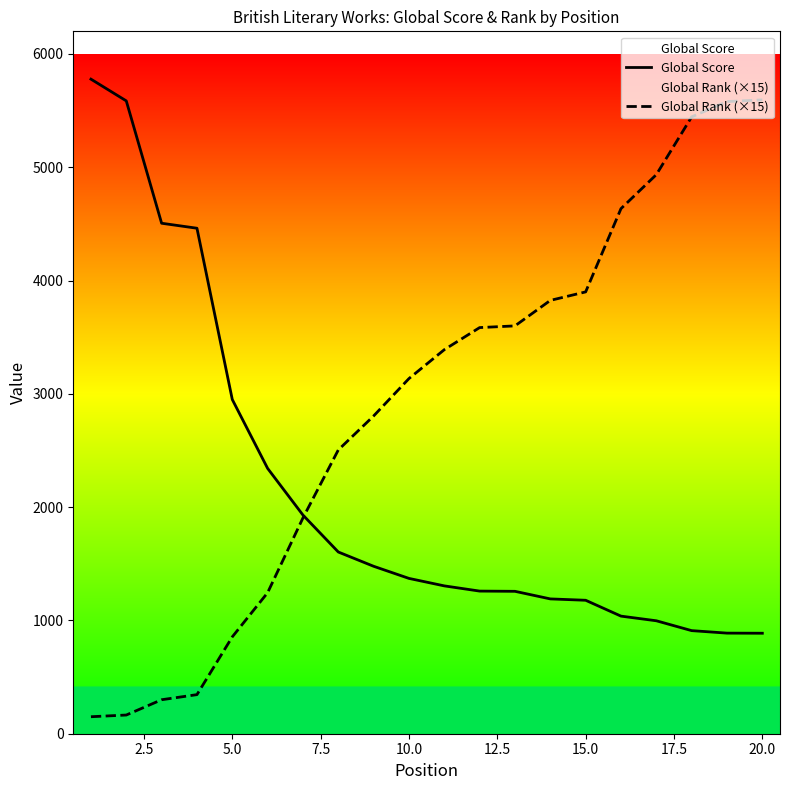

Which series has the widest spread of values?

Global Rank (×15)